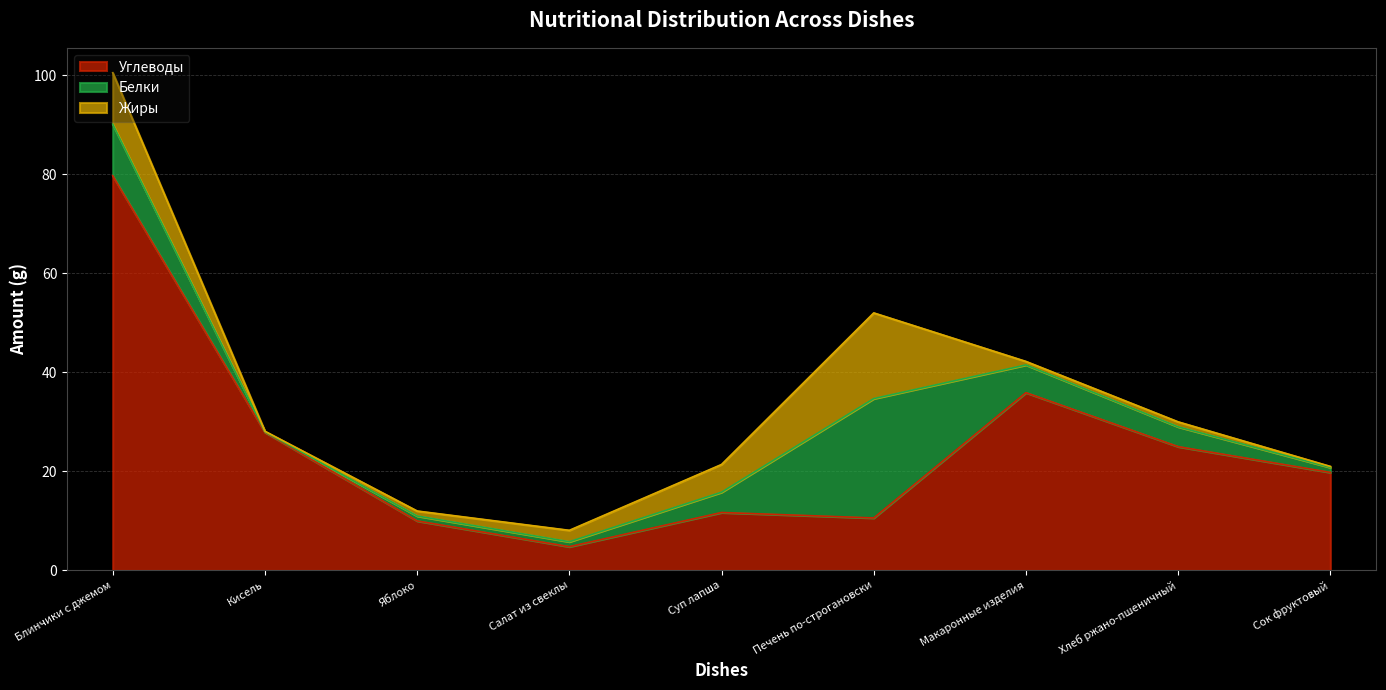

The Углеводы series shows 1.8 at Салат из свеклы. True or false?

False